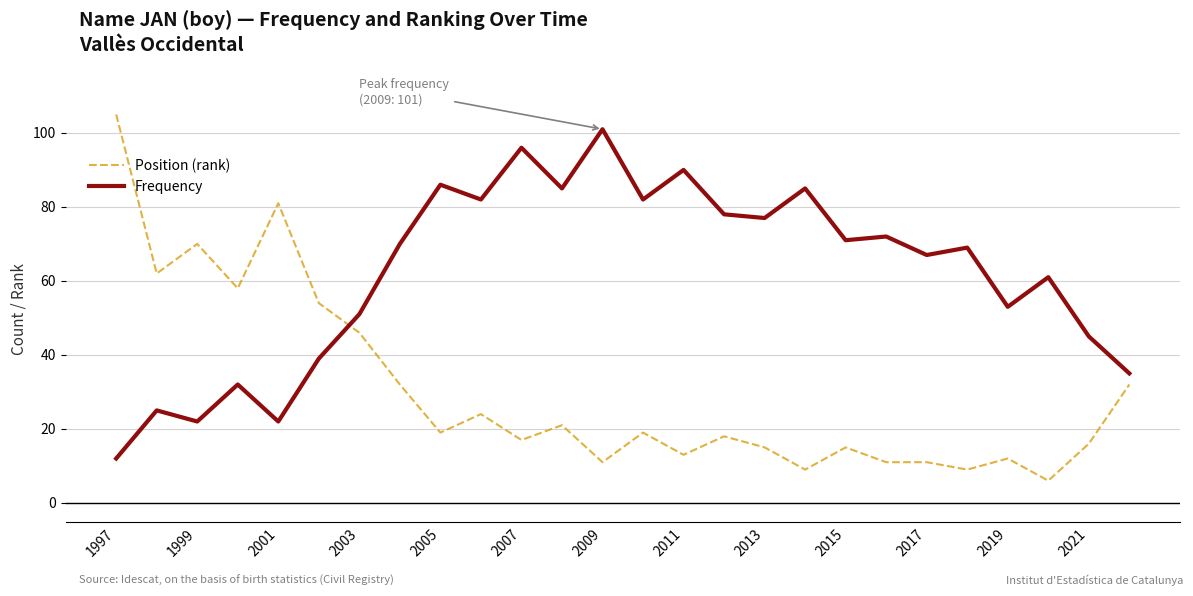

How many intersections are there between Position (rank) and Frequency?

1